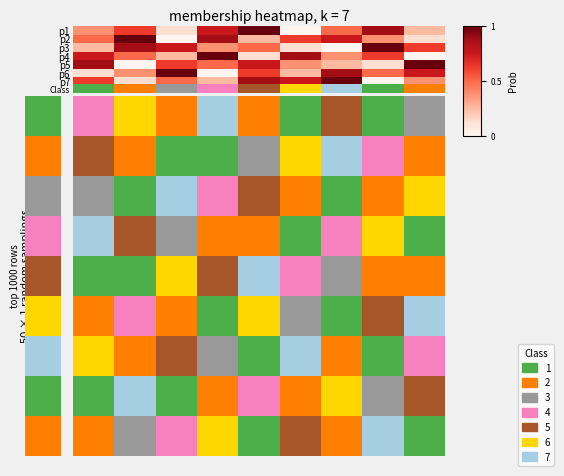

At which category is the sum across all series the highest?

6